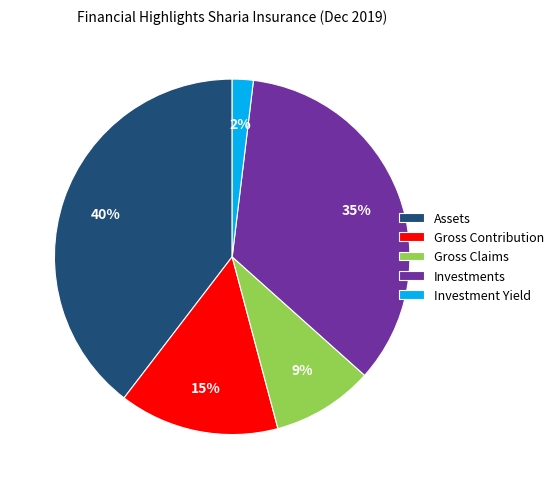

The Investment Yield slice represents 2% of the pie. True or false?

True